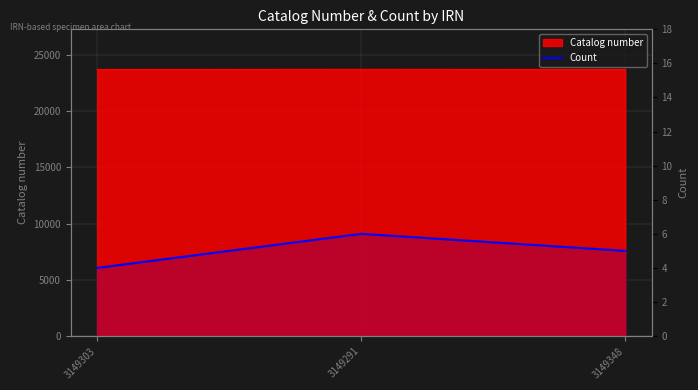

What is the sum of the values at 3149348 and 3149303?

9